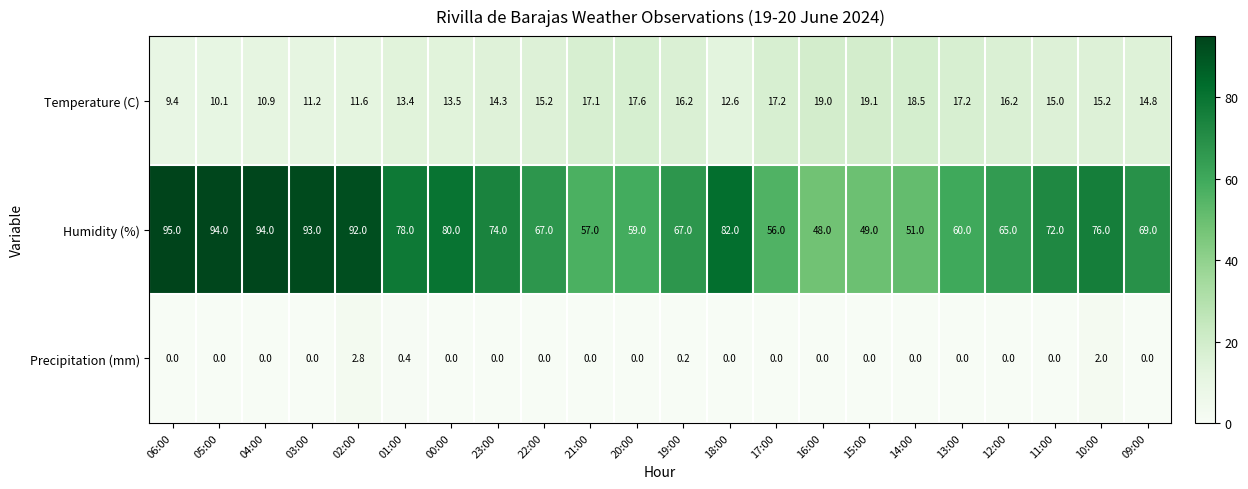

What is the sum of all Temperature (C) values?

325.3